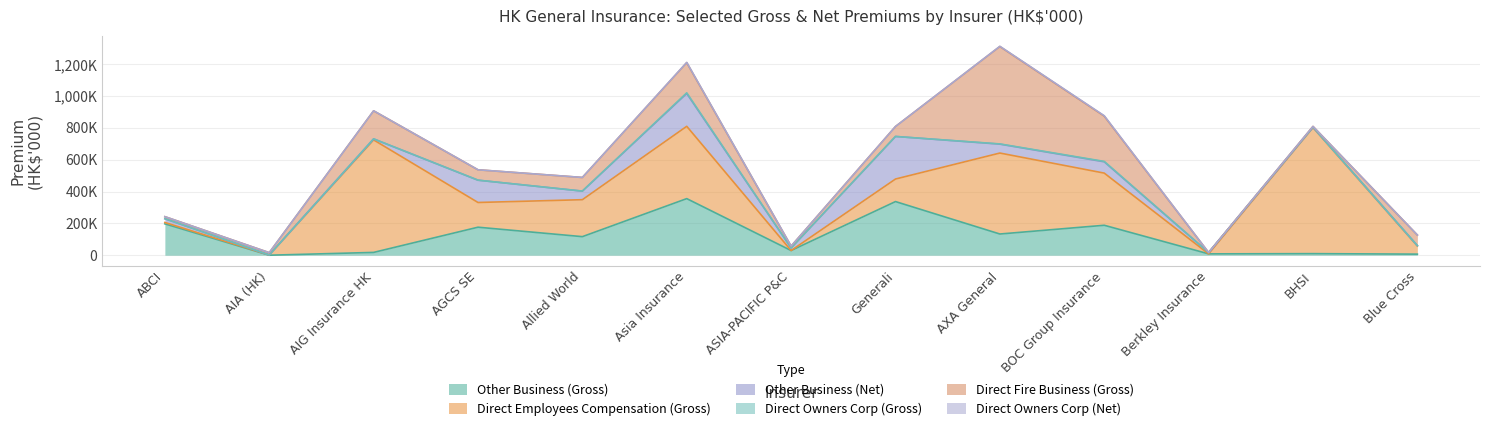

Is the value of Direct Employees Compensation (Gross) at AIG Insurance HK greater than the value of Direct Owners Corp (Gross) at BOC Group Insurance?

Yes